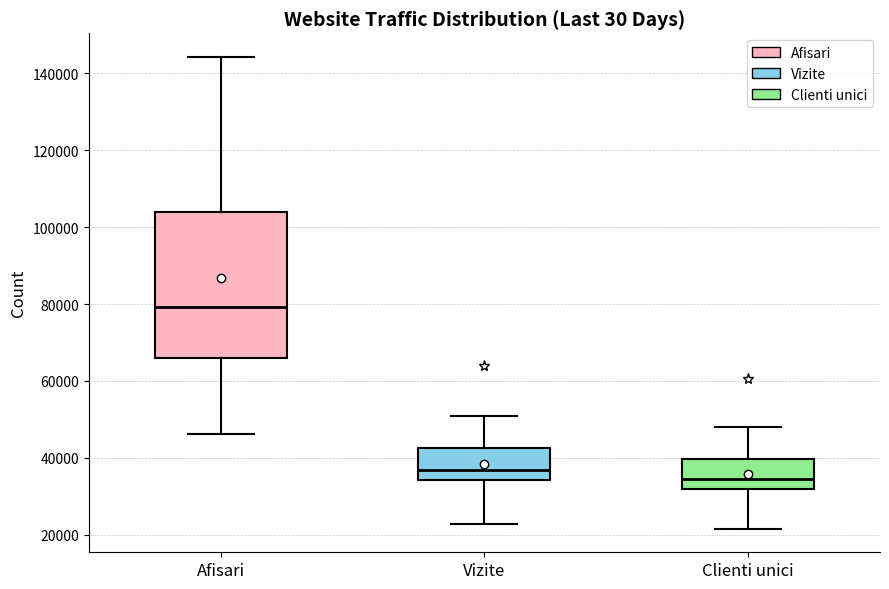

Which box is the tallest, from its lower edge to its upper edge?

Afisari